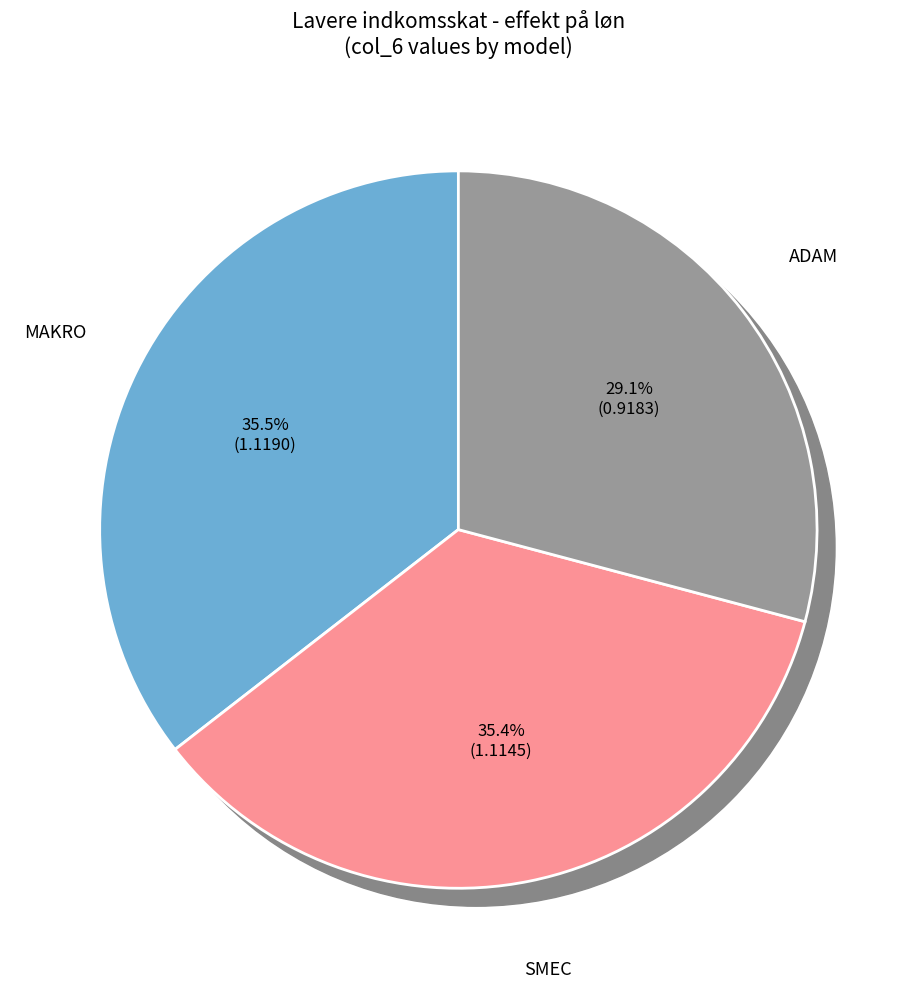

What portion of the pie excludes SMEC?

64.6%